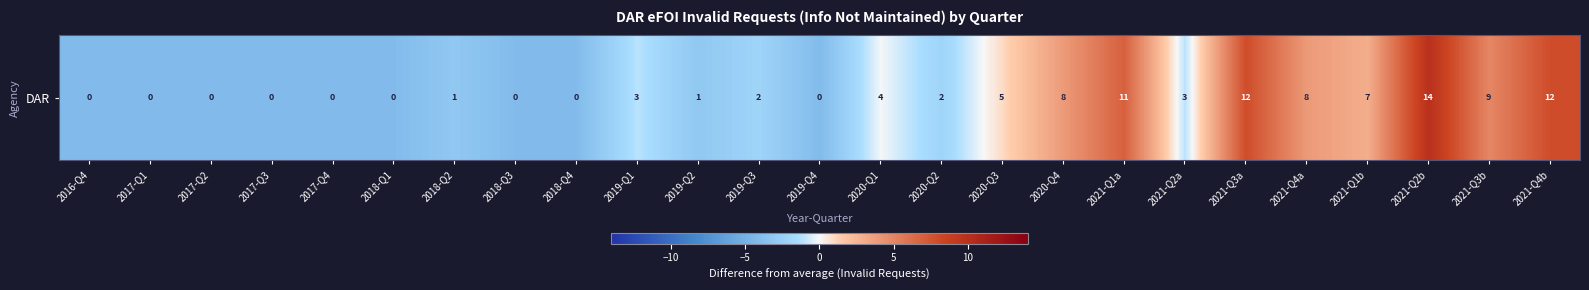

Reading left to right, extract all data points from this chart.

2016-Q4=-4.1	2017-Q1=-4.1	2017-Q2=-4.1	2017-Q3=-4.1	2017-Q4=-4.1	2018-Q1=-4.1	2018-Q2=-3.1	2018-Q3=-4.1	2018-Q4=-4.1	2019-Q1=-1.1	2019-Q2=-3.1	2019-Q3=-2.1	2019-Q4=-4.1	2020-Q1=-0.1	2020-Q2=-2.1	2020-Q3=0.9	2020-Q4=3.9	2021-Q1a=6.9	2021-Q2a=-1.1	2021-Q3a=7.9	2021-Q4a=3.9	2021-Q1b=2.9	2021-Q2b=9.9	2021-Q3b=4.9	2021-Q4b=7.9